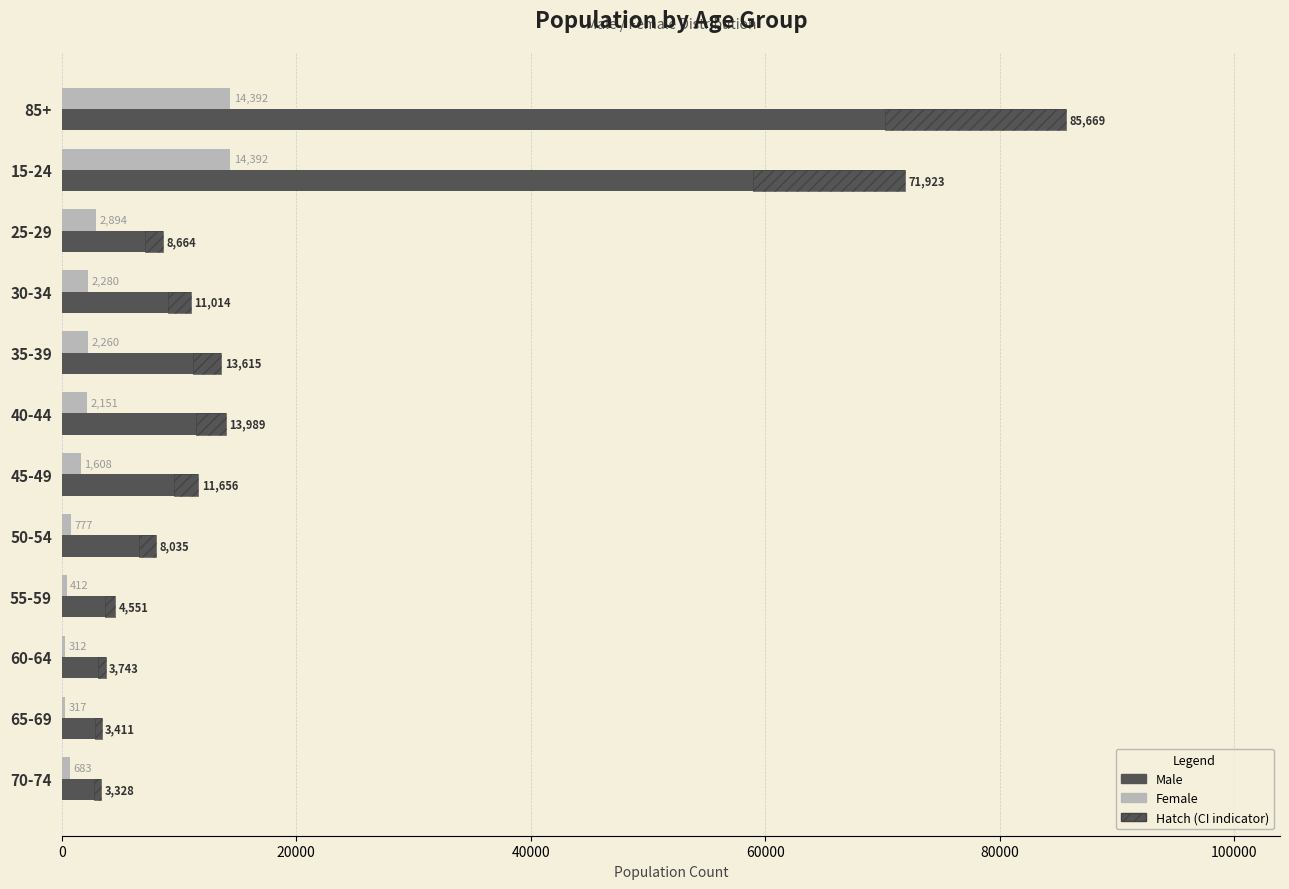

Reading left to right, extract all data points from this chart.

Male: 85669.0	71923.0	8664.0	11014.0	13615.0	13989.0	11656.0	8035.0	4551.0	3743.0	3411.0	3328.0
Female: 14392.0	14392.0	2894.0	2280.0	2260.0	2151.0	1608.0	777.0	412.0	312.0	317.0	683.0
Hatch segment: 15420.4	12946.1	1559.5	1982.5	2450.7	2518.0	2098.1	1446.3	819.2	673.7	614.0	599.0